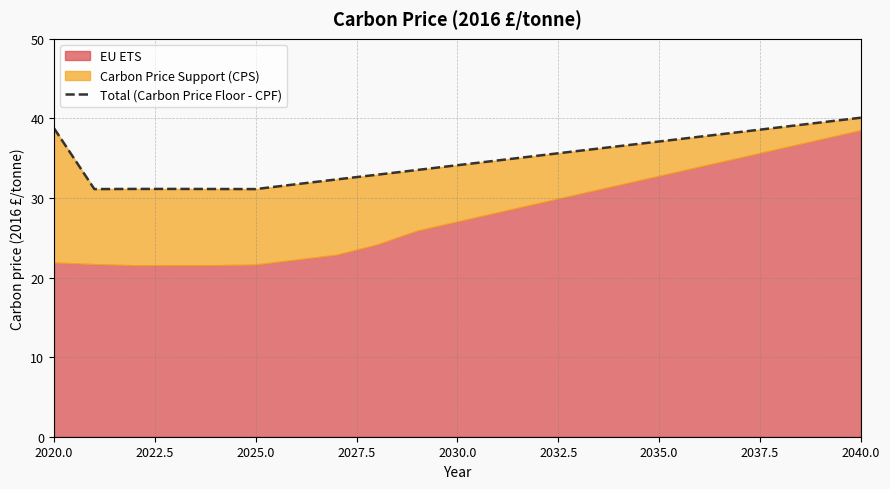

How many data points are less than 34?

9